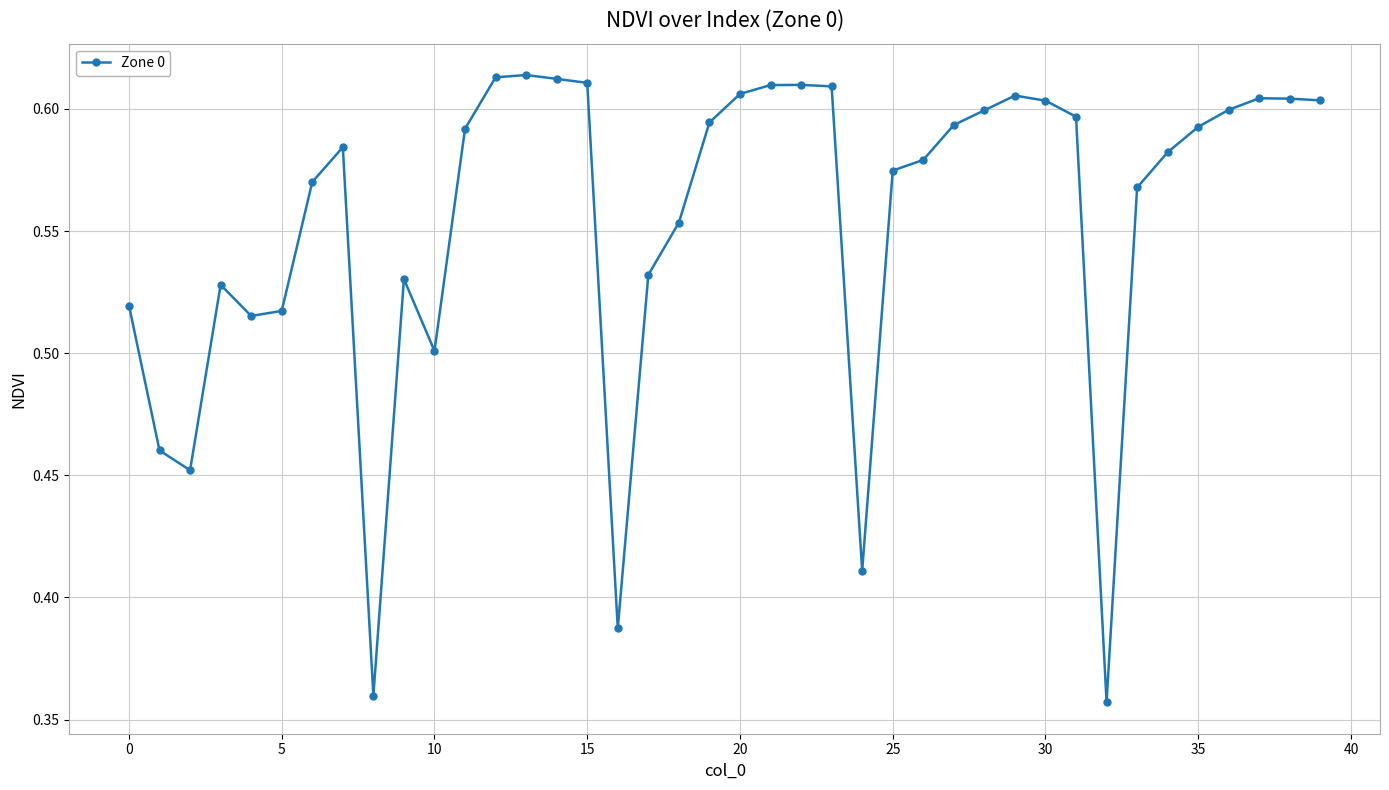

What is the difference between the maximum and minimum values?

0.3